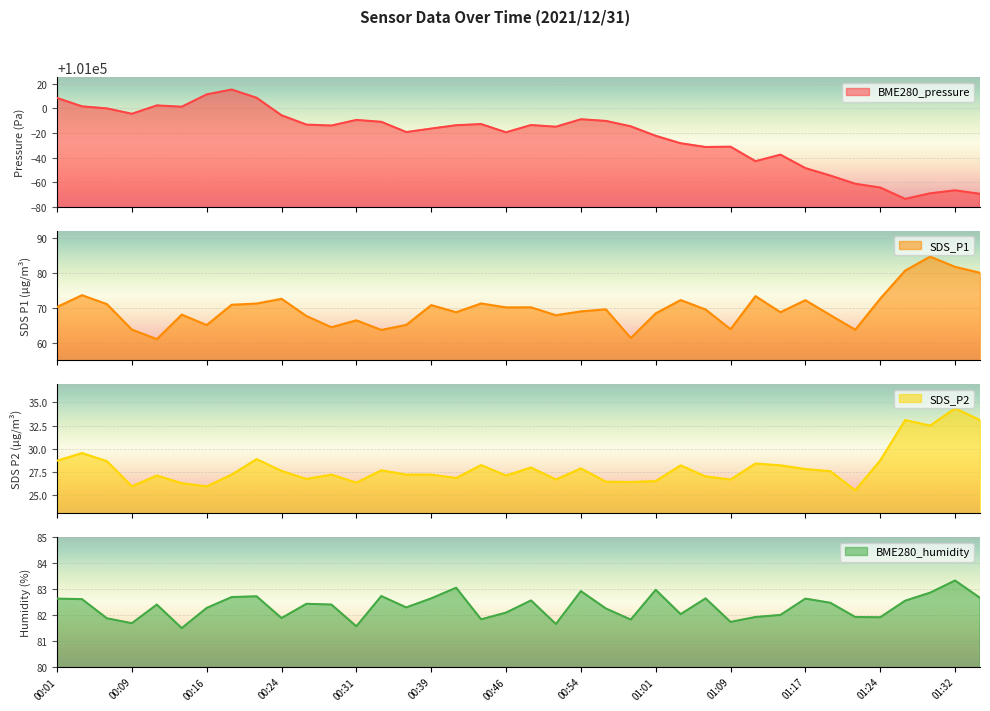

Reading right to left, list all the values displayed in this chart.

BME280_pressure: 01:34=100930.5	01:32=100933.4	01:29=100930.9	01:27=100926.4	01:24=100935.7	01:22=100938.7	01:19=100945.4	01:17=100951.4	01:14=100962.3	01:12=100957.0	01:09=100968.8	01:07=100968.5	01:04=100971.6	01:01=100977.6	00:59=100985.3	00:56=100989.7	00:54=100991.0	00:51=100985.0	00:49=100986.4	00:46=100980.5	00:44=100987.1	00:41=100986.2	00:39=100983.5	00:36=100980.7	00:34=100989.0	00:31=100990.5	00:29=100985.9	00:26=100986.7	00:24=100994.3	00:21=101008.5	00:19=101015.1	00:16=101011.2	00:14=101001.2	00:11=101002.3	00:09=100995.5	00:06=100999.8	00:04=101001.5	00:01=101008.3
SDS_P1: 01:34=80.0	01:32=81.7	01:29=84.6	01:27=80.6	01:24=72.6	01:22=63.7	01:19=67.9	01:17=72.1	01:14=68.7	01:12=73.3	01:09=63.8	01:07=69.5	01:04=72.2	01:01=68.4	00:59=61.3	00:56=69.5	00:54=68.9	00:51=67.8	00:49=70.1	00:46=70.1	00:44=71.2	00:41=68.7	00:39=70.7	00:36=65.1	00:34=63.6	00:31=66.4	00:29=64.4	00:26=67.6	00:24=72.5	00:21=71.2	00:19=70.8	00:16=65.0	00:14=68.0	00:11=61.0	00:09=63.7	00:06=71.0	00:04=73.6	00:01=70.2
SDS_P2: 01:34=33.1	01:32=34.4	01:29=32.5	01:27=33.1	01:24=28.7	01:22=25.5	01:19=27.6	01:17=27.8	01:14=28.2	01:12=28.4	01:09=26.7	01:07=27.0	01:04=28.2	01:01=26.5	00:59=26.4	00:56=26.4	00:54=27.9	00:51=26.7	00:49=28.0	00:46=27.1	00:44=28.2	00:41=26.8	00:39=27.2	00:36=27.2	00:34=27.7	00:31=26.3	00:29=27.2	00:26=26.7	00:24=27.6	00:21=28.9	00:19=27.2	00:16=25.9	00:14=26.3	00:11=27.1	00:09=25.9	00:06=28.6	00:04=29.5	00:01=28.7
BME280_humidity: 01:34=82.7	01:32=83.3	01:29=82.9	01:27=82.5	01:24=81.9	01:22=81.9	01:19=82.5	01:17=82.6	01:14=82.0	01:12=81.9	01:09=81.7	01:07=82.6	01:04=82.0	01:01=83.0	00:59=81.8	00:56=82.2	00:54=82.9	00:51=81.7	00:49=82.6	00:46=82.1	00:44=81.8	00:41=83.0	00:39=82.6	00:36=82.3	00:34=82.7	00:31=81.6	00:29=82.4	00:26=82.4	00:24=81.9	00:21=82.7	00:19=82.7	00:16=82.3	00:14=81.5	00:11=82.4	00:09=81.7	00:06=81.9	00:04=82.6	00:01=82.6